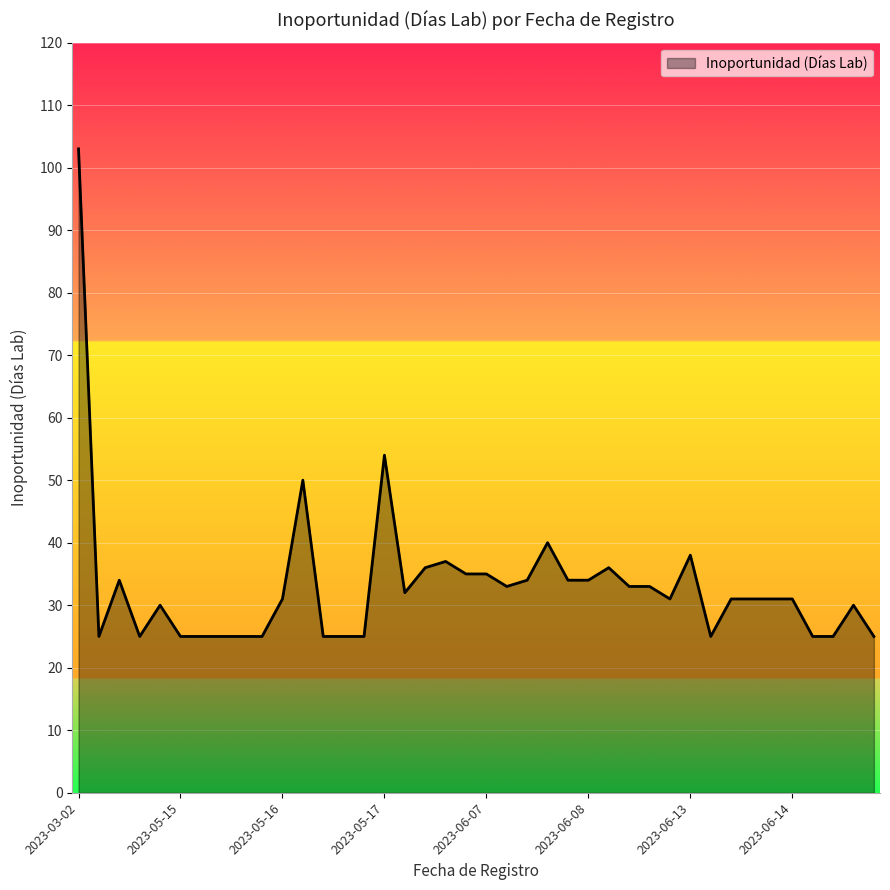

What is the maximum value shown in the chart?

103